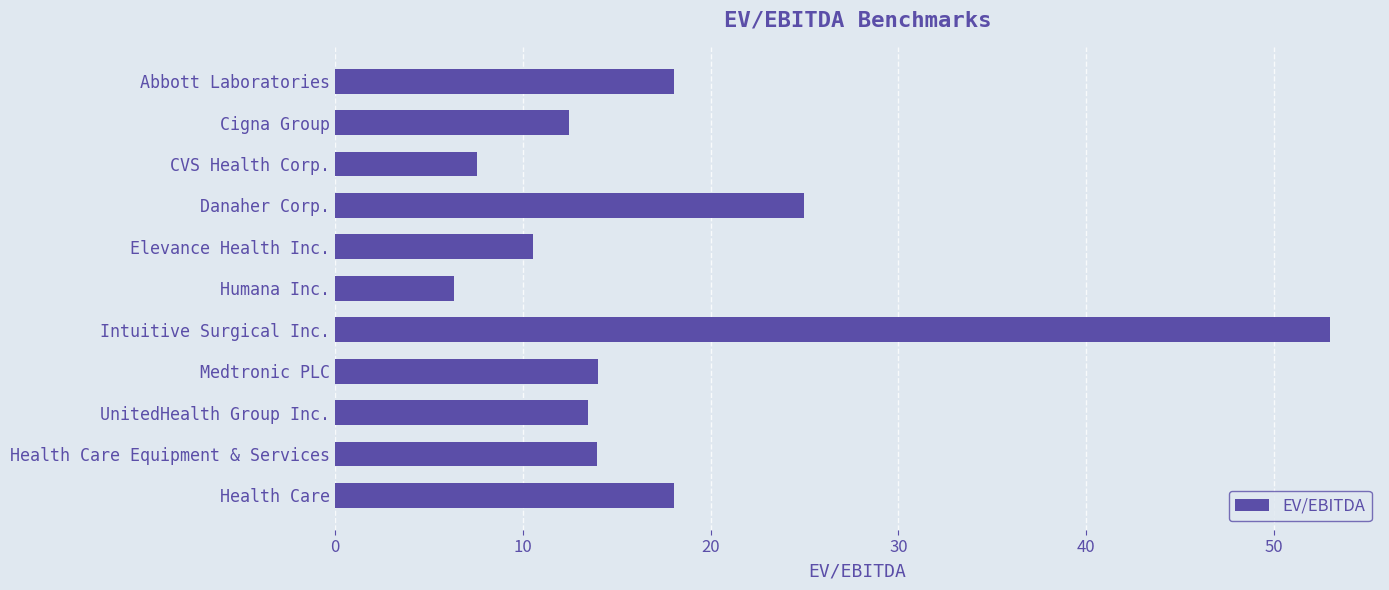

What is the sum of the values at Humana Inc. and Intuitive Surgical Inc.?

59.3